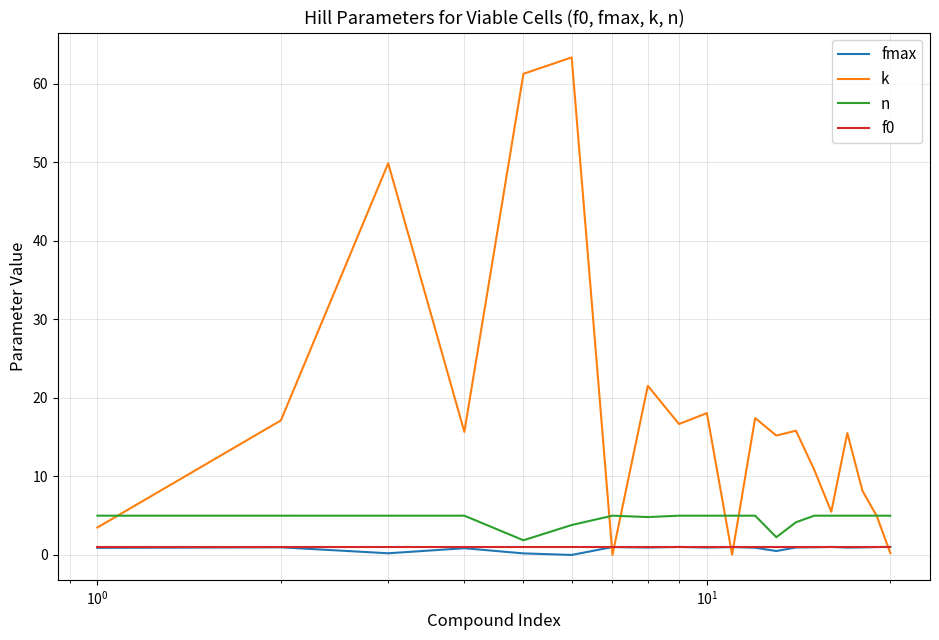

How many intersections are there between fmax and k?

5